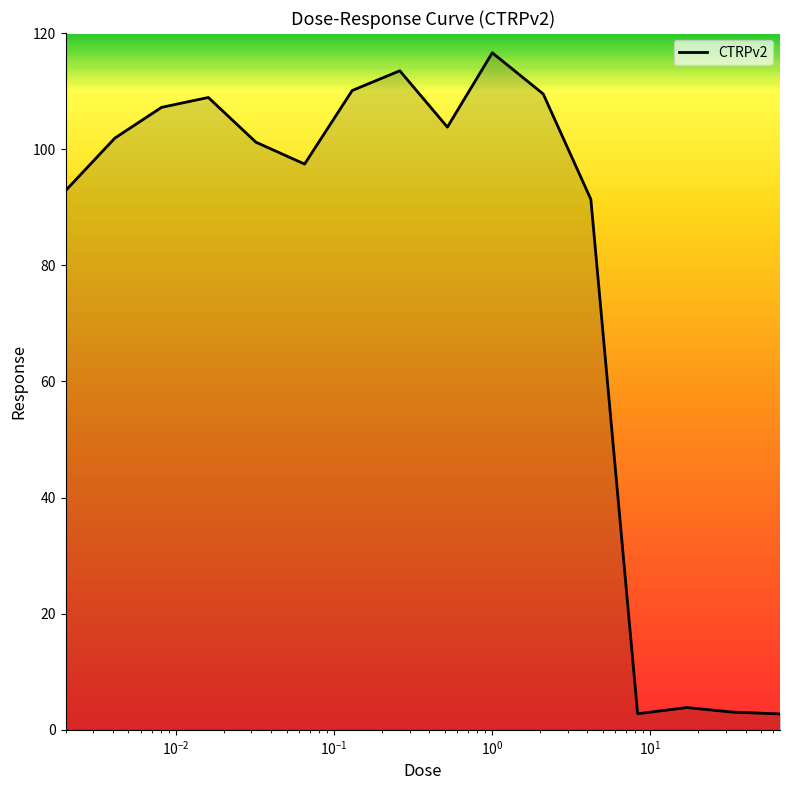

What is the difference between the maximum and minimum values?

113.9